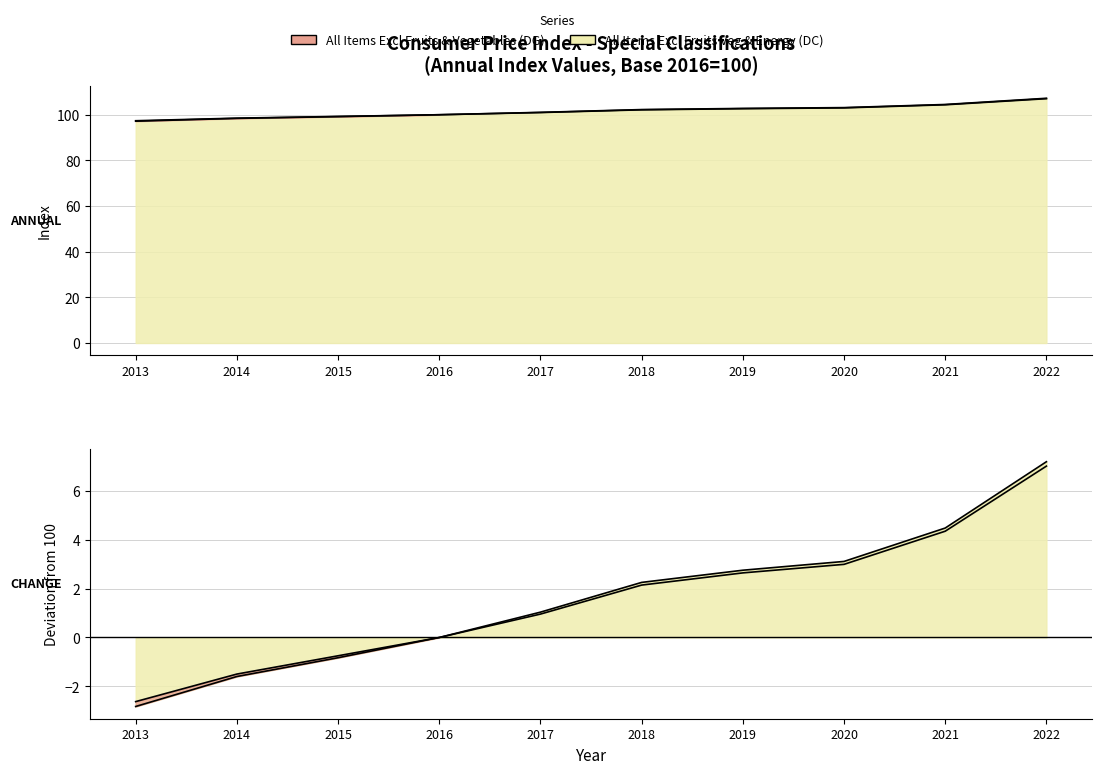

How many categories are shown in the chart?

10